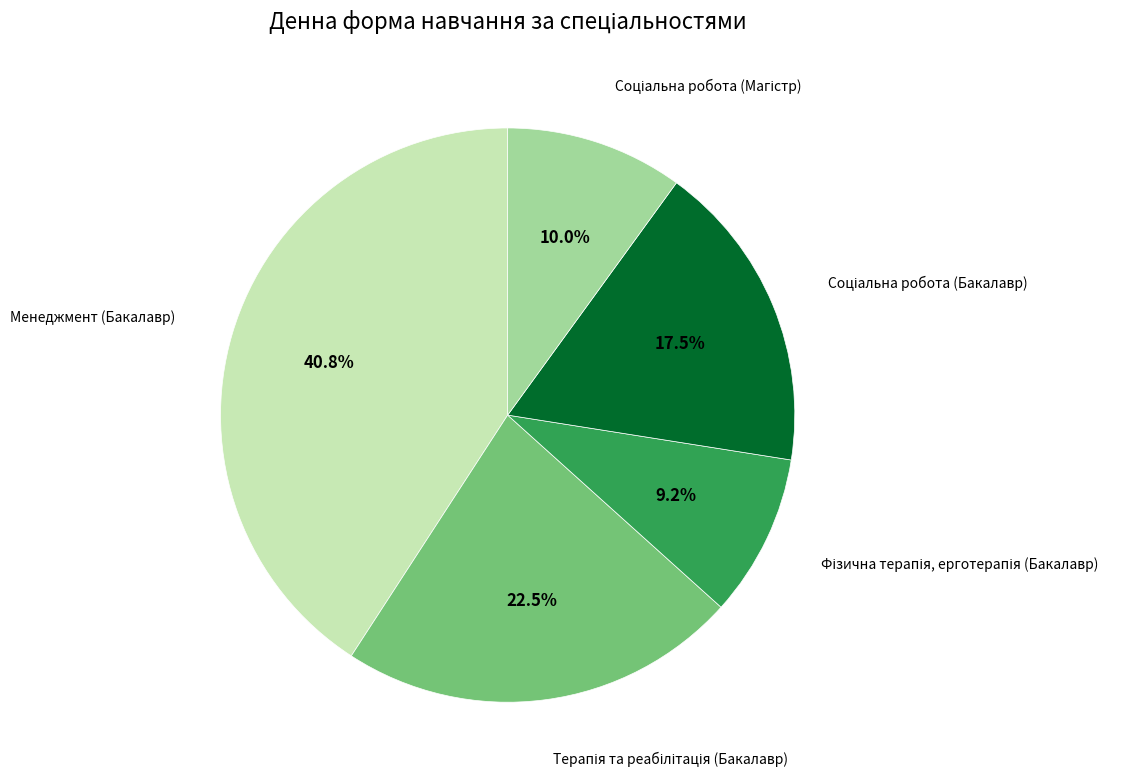

To the nearest percent, what is the average slice percentage?

20%